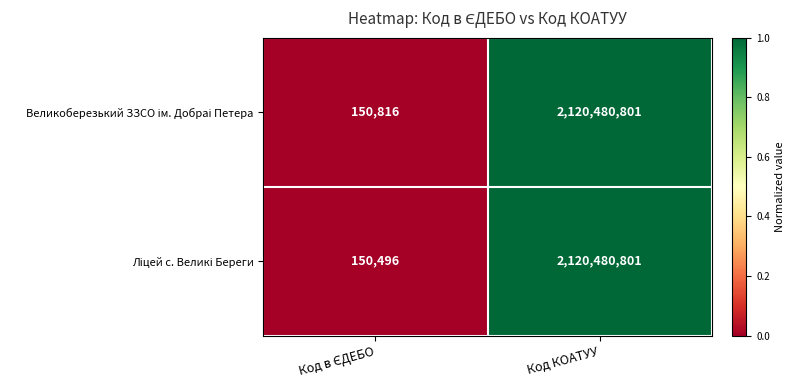

What is the minimum value shown in the chart?

150496